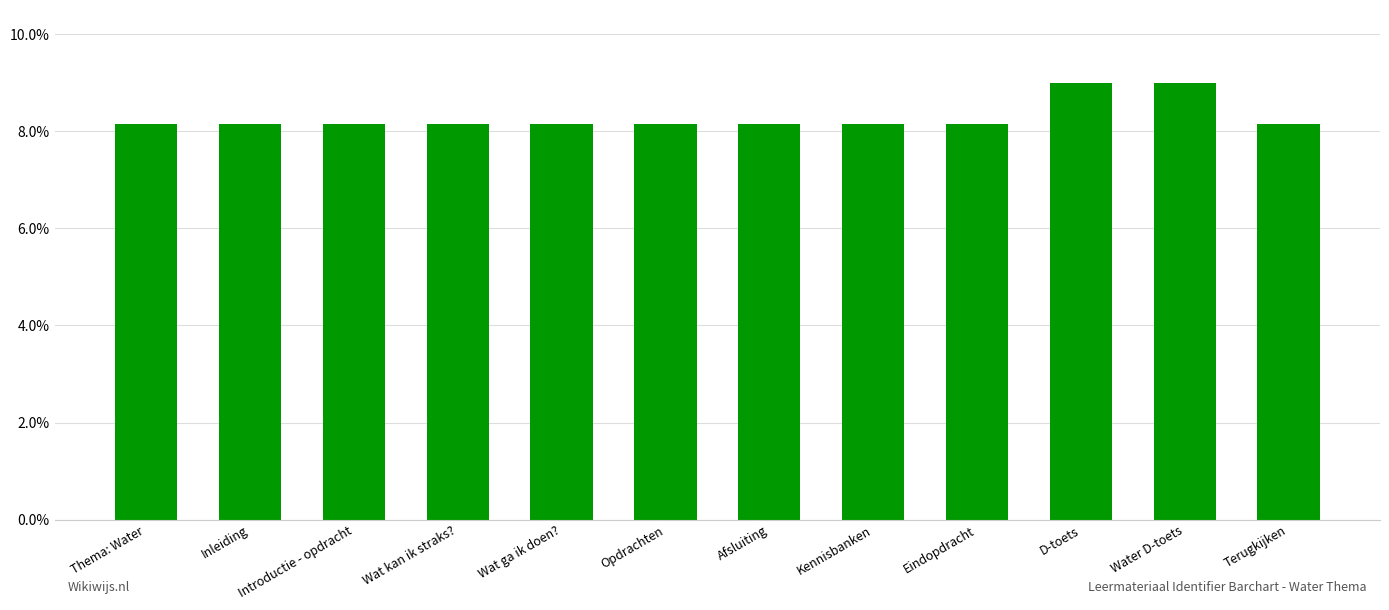

What is the label of the 9th bar from the right?

Wat kan ik straks?